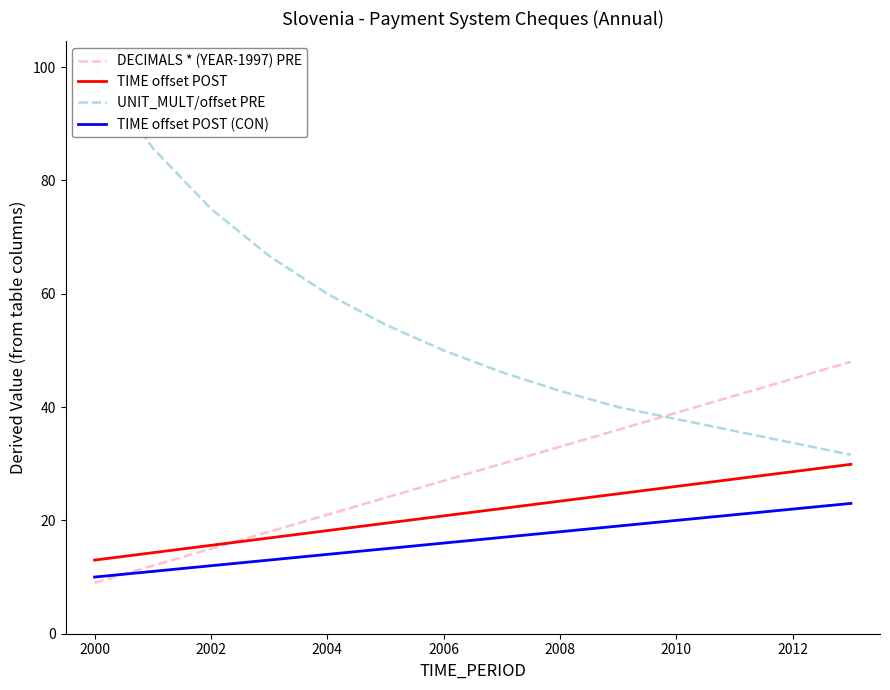

True or false: TIME offset POST (CON) and TIME offset POST cross at least once.

False